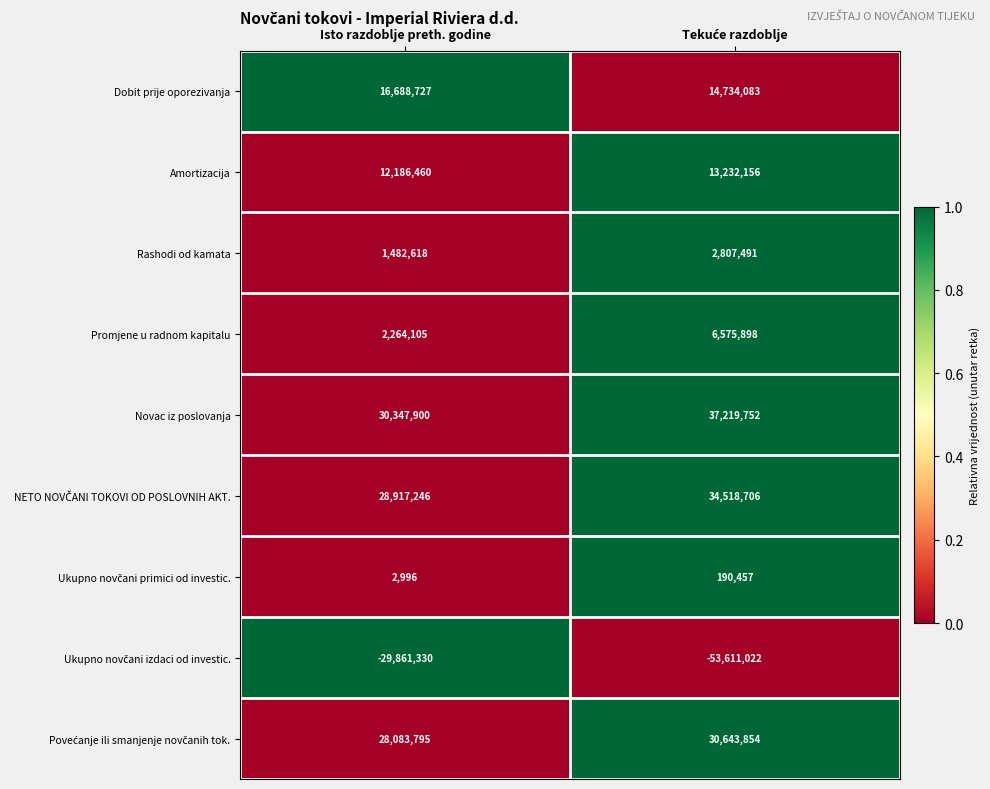

What is the highest value of the Promjene u radnom kapitalu series?

6575898